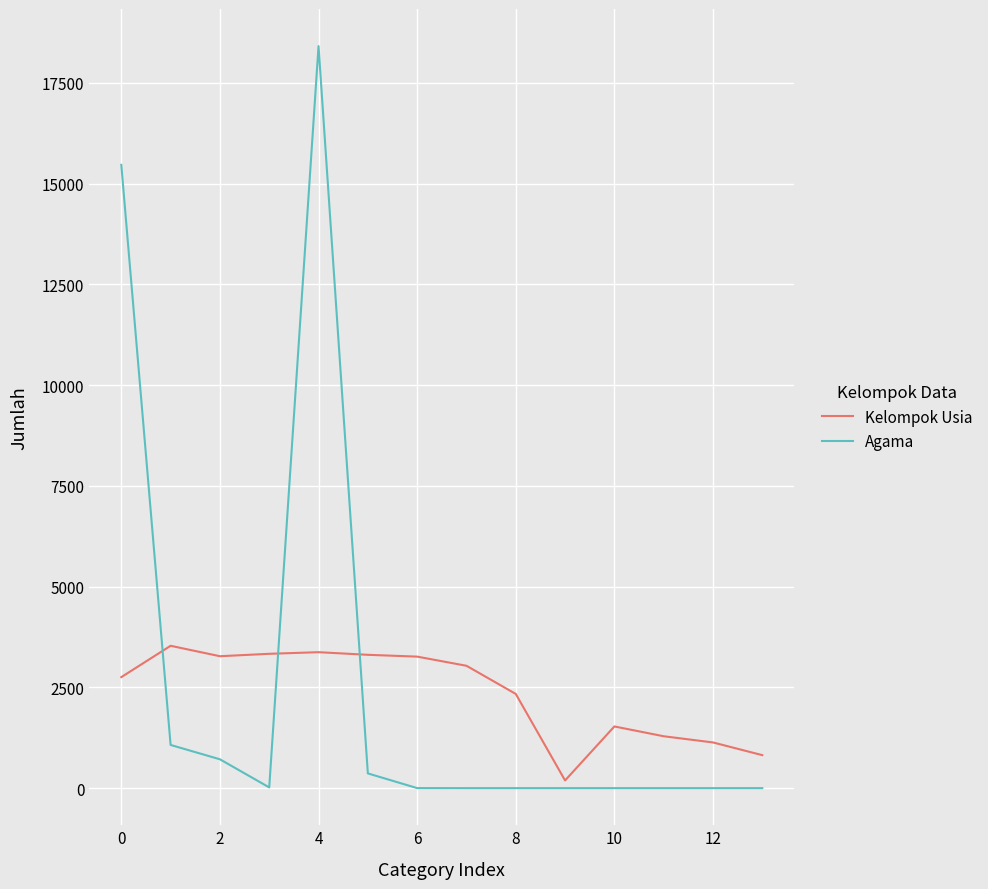

Which series has the widest spread of values?

Agama